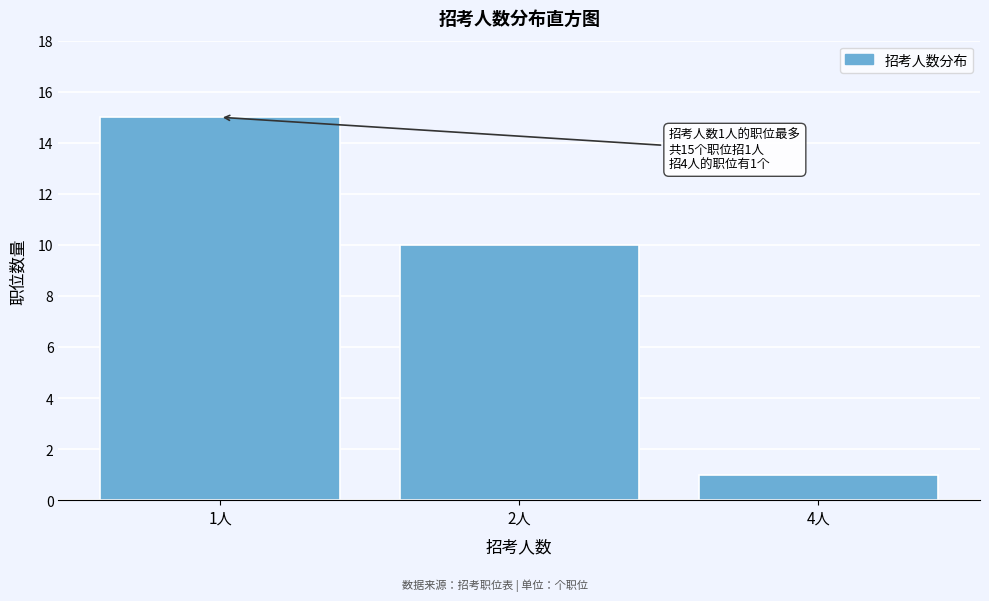

Reading right to left, list all the values displayed in this chart.

4人=1	2人=10	1人=15